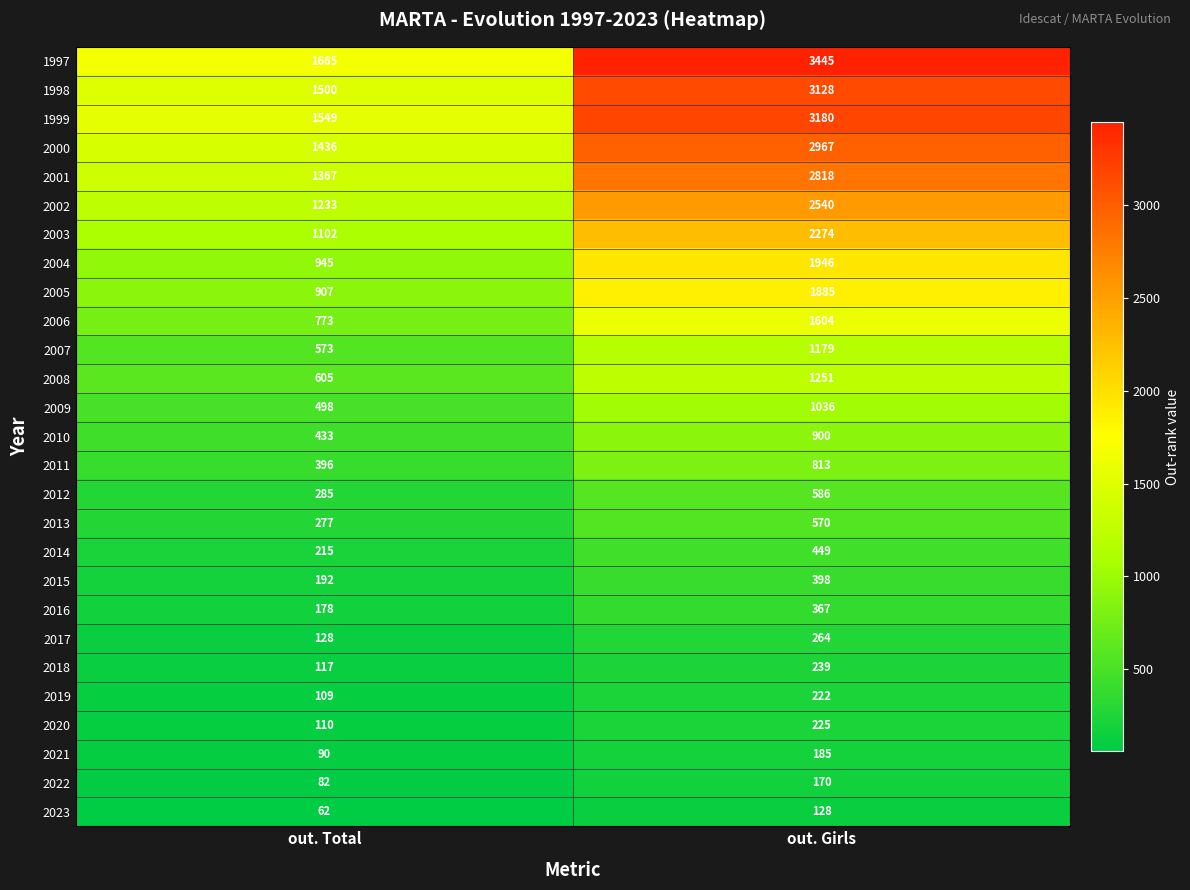

List the series in order of their peak value, lowest first.

2023, 2022, 2021, 2019, 2020, 2018, 2017, 2016, 2015, 2014, 2013, 2012, 2011, 2010, 2009, 2007, 2008, 2006, 2005, 2004, 2003, 2002, 2001, 2000, 1998, 1999, 1997